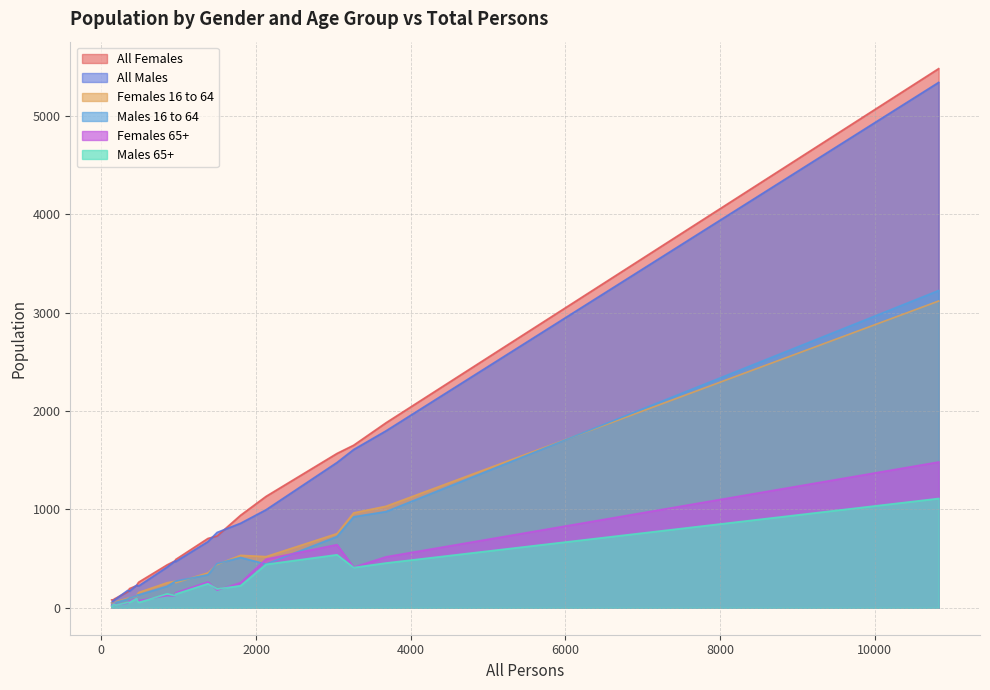

What is the smallest value displayed?

13